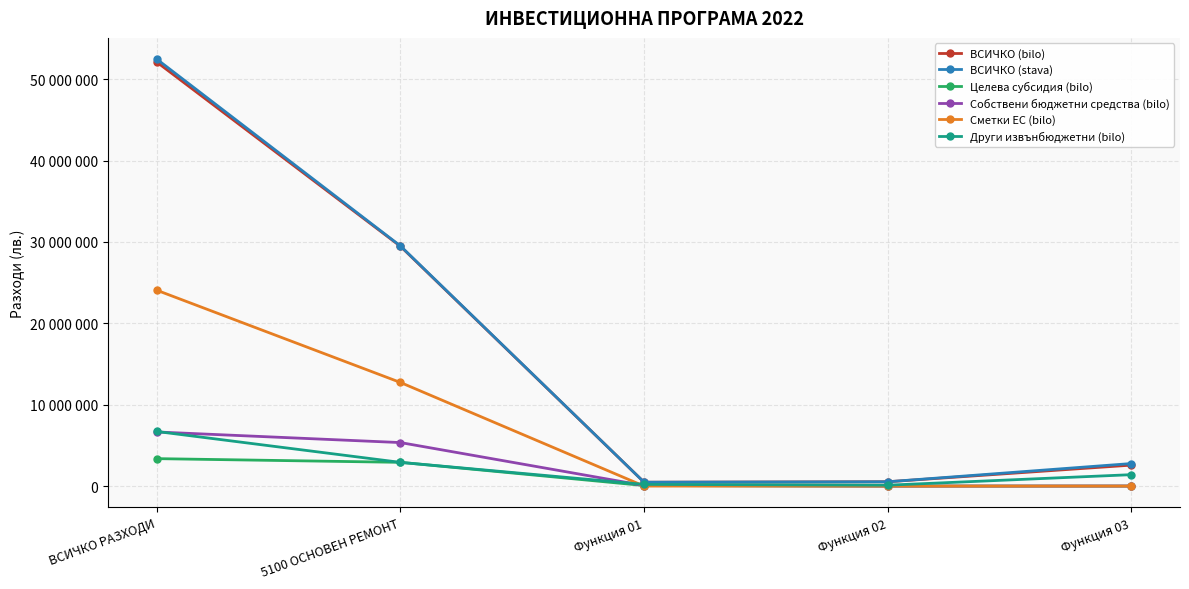

Is this an area chart (filled region under the line)?

No